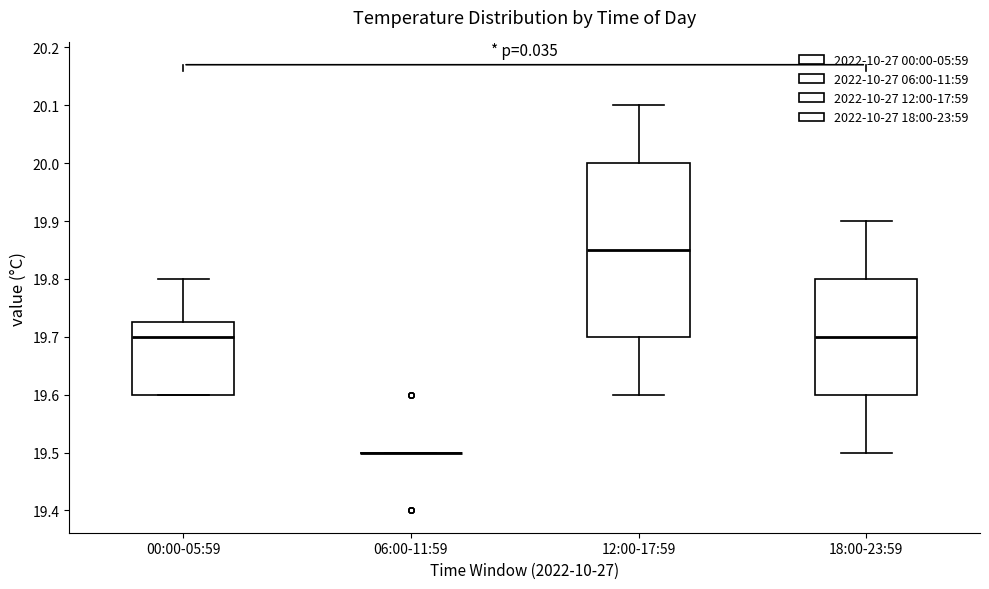

Reading left to right, transcribe this box plot: for each box, give where its median line is, the range the box spans, and where its two whiskers end, as read against the y-axis. The values are not printed on the chart, so give them approximately, as read against the axis.

00:00-05:59: median 19.70, box 19.60 to 19.73, whiskers 19.60 to 19.80
06:00-11:59: box collapsed to a line at 19.50, whiskers 19.50 to 19.50
12:00-17:59: median 19.85, box 19.70 to 20.00, whiskers 19.60 to 20.10
18:00-23:59: median 19.70, box 19.60 to 19.80, whiskers 19.50 to 19.90